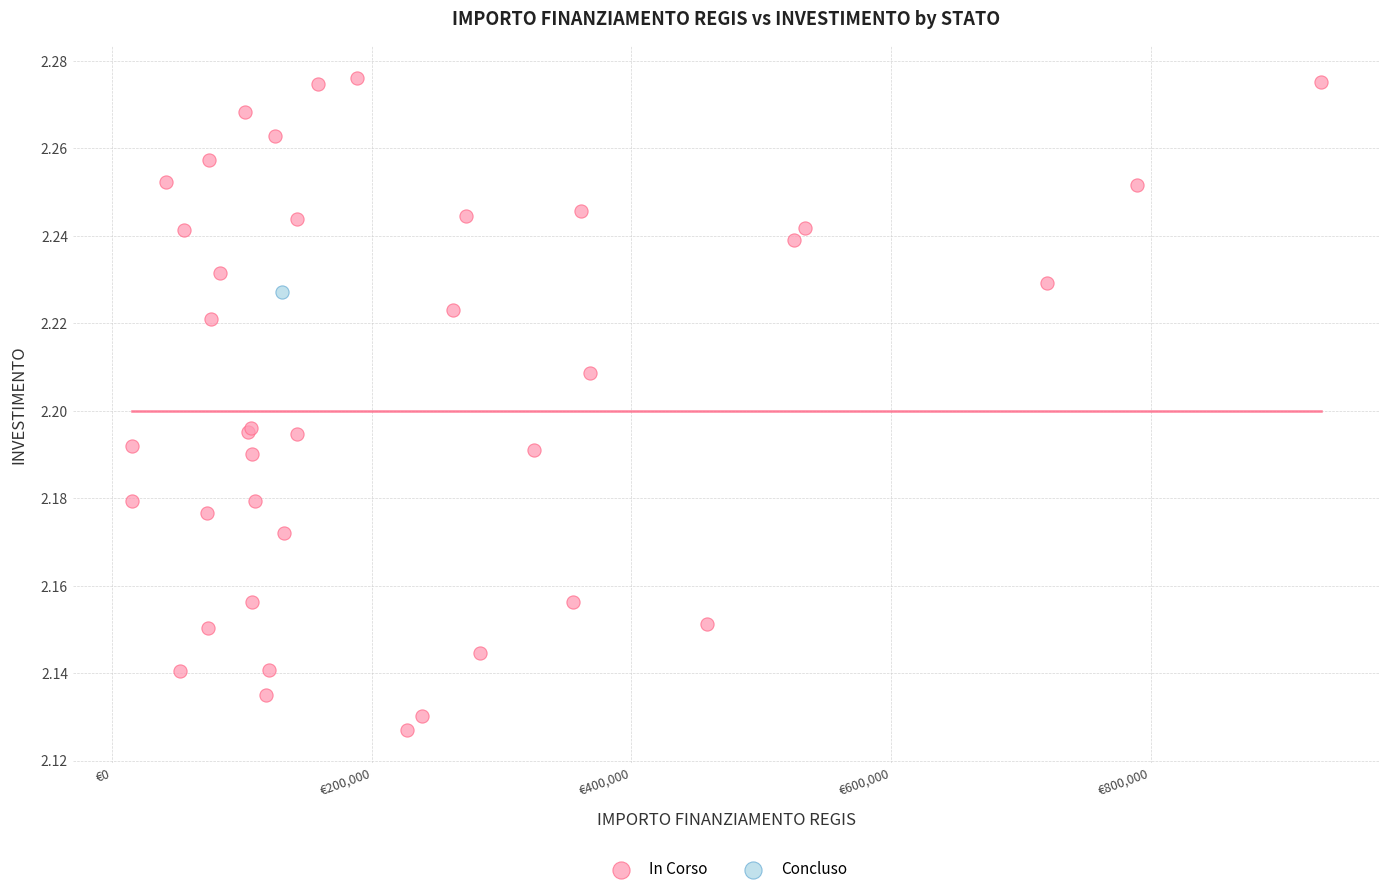

What are all the series names shown in the legend?

In Corso, Concluso